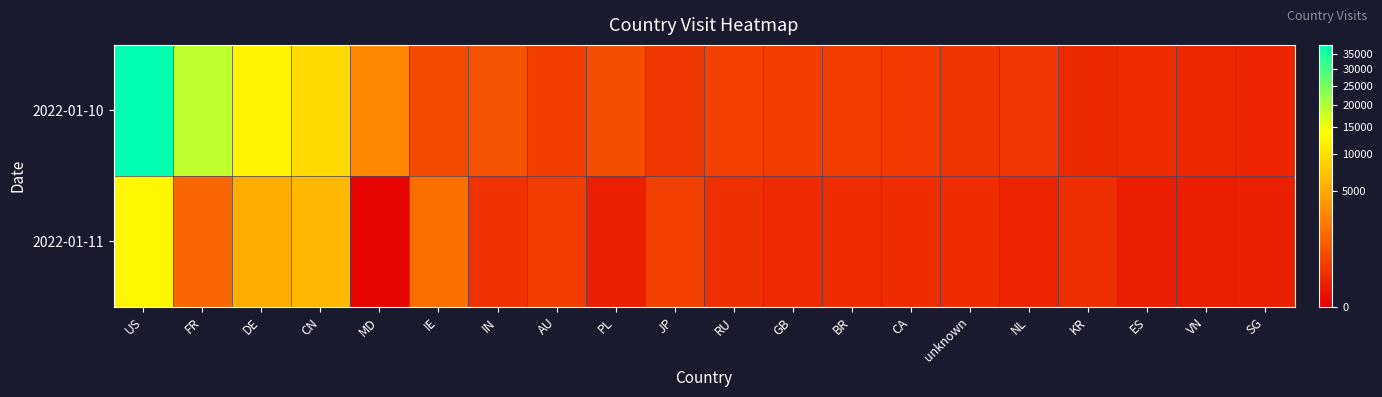

Which series has the largest range (max minus min)?

2022-01-10